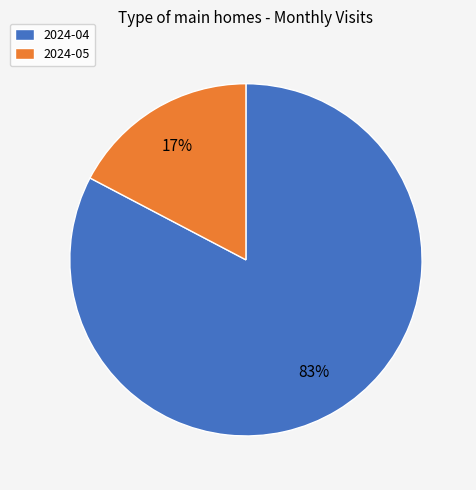

How many slices are in this pie chart?

2